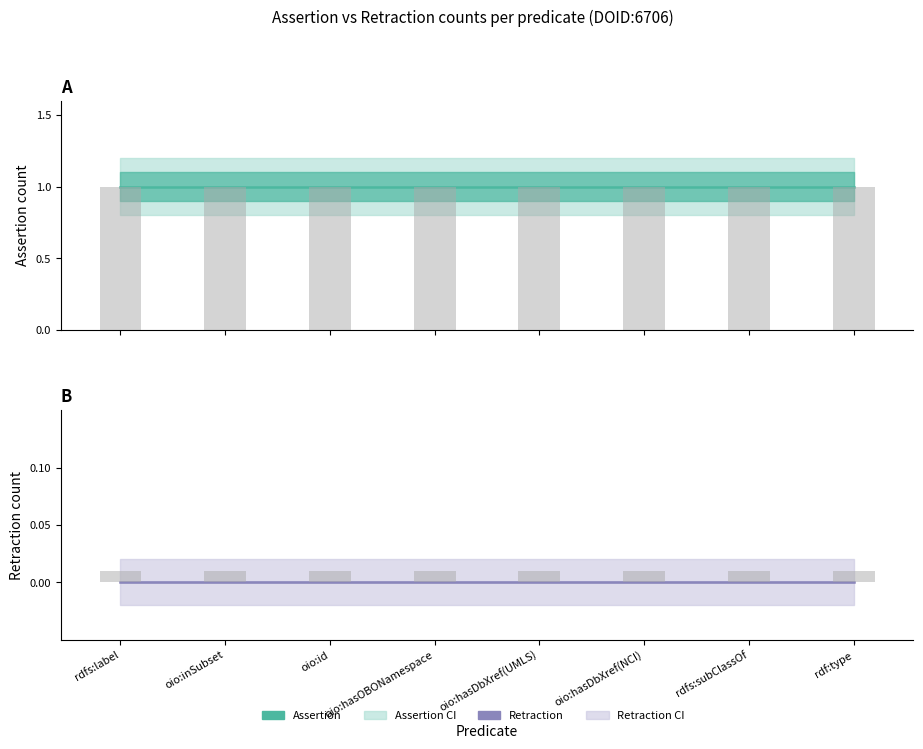

What is the lowest value of the assertion_lower series?

0.8